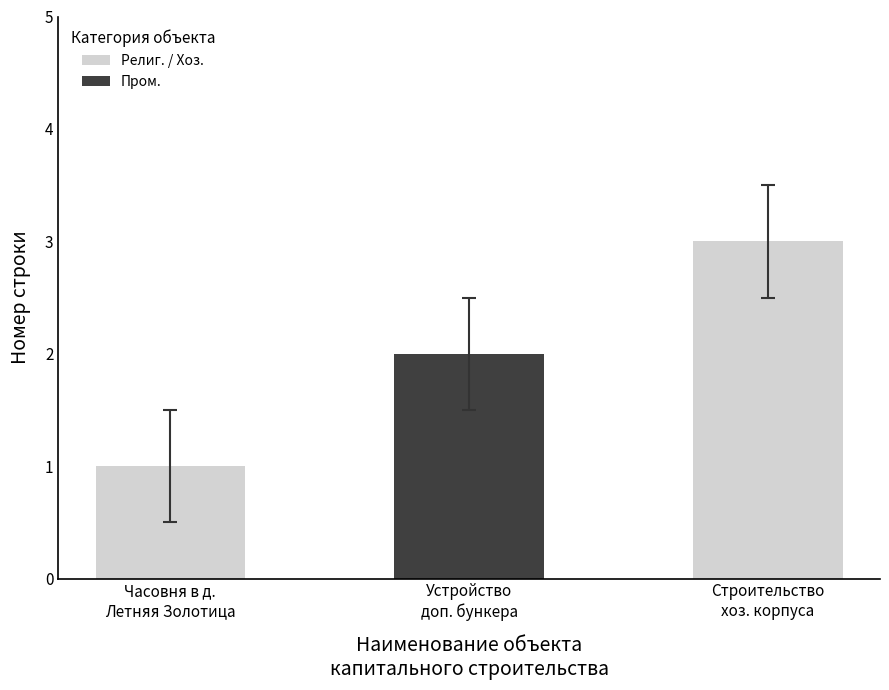

Between Часовня в д.
Летняя Золотица and Устройство
доп. бункера, which is larger?

Устройство
доп. бункера